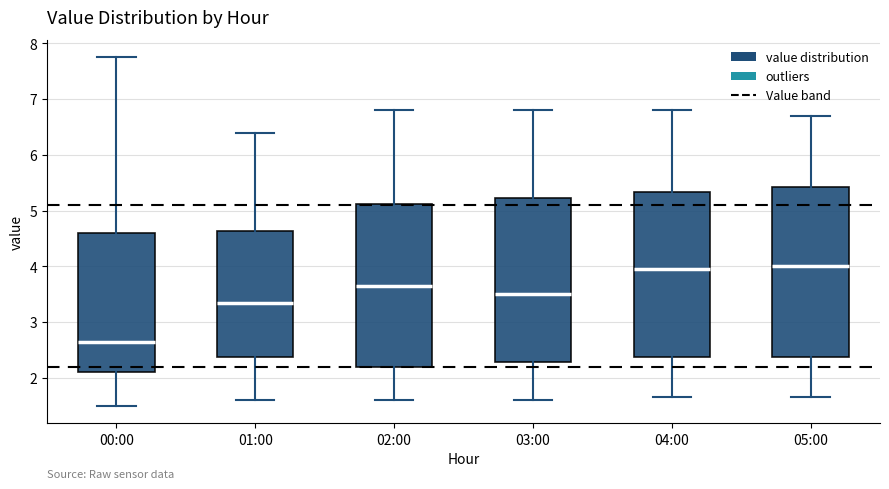

Reading left to right, read every box against the y-axis: the position of its median line, the range the box covers, and the ends of its whiskers. The values are not printed on the chart, so give them approximately, as read against the axis.

00:00: median 2.6, box 2.1 to 4.6, whiskers 1.5 to 7.8
01:00: median 3.4, box 2.4 to 4.6, whiskers 1.6 to 6.4
02:00: median 3.7, box 2.2 to 5.1, whiskers 1.6 to 6.8
03:00: median 3.5, box 2.3 to 5.2, whiskers 1.6 to 6.8
04:00: median 4.0, box 2.4 to 5.3, whiskers 1.7 to 6.8
05:00: median 4.0, box 2.4 to 5.4, whiskers 1.7 to 6.7